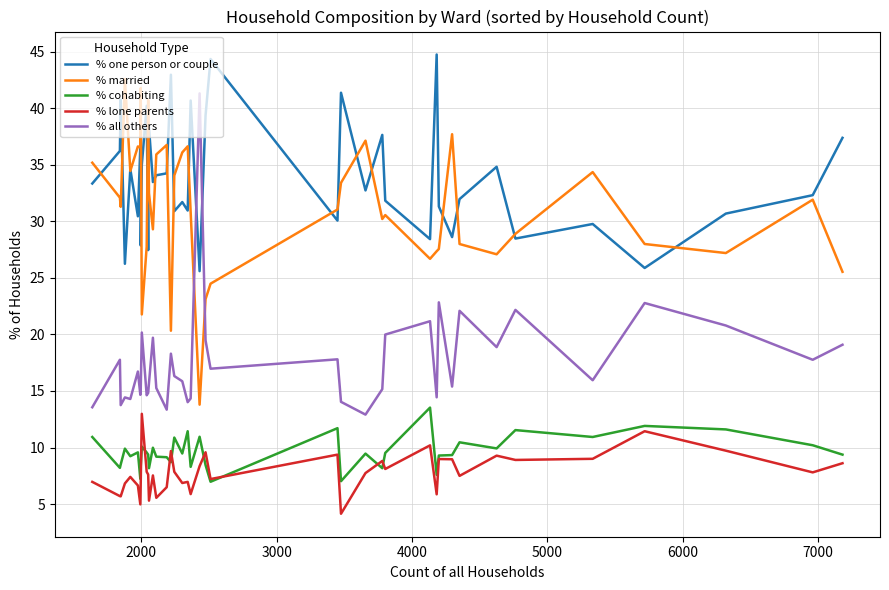

Which series ends up on top after the final intersection of % married and % all others?

% married